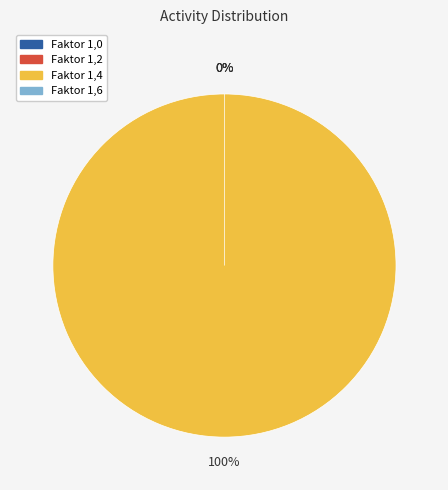

To the nearest percent, what is the difference between the largest and smallest slice percentages?

100%